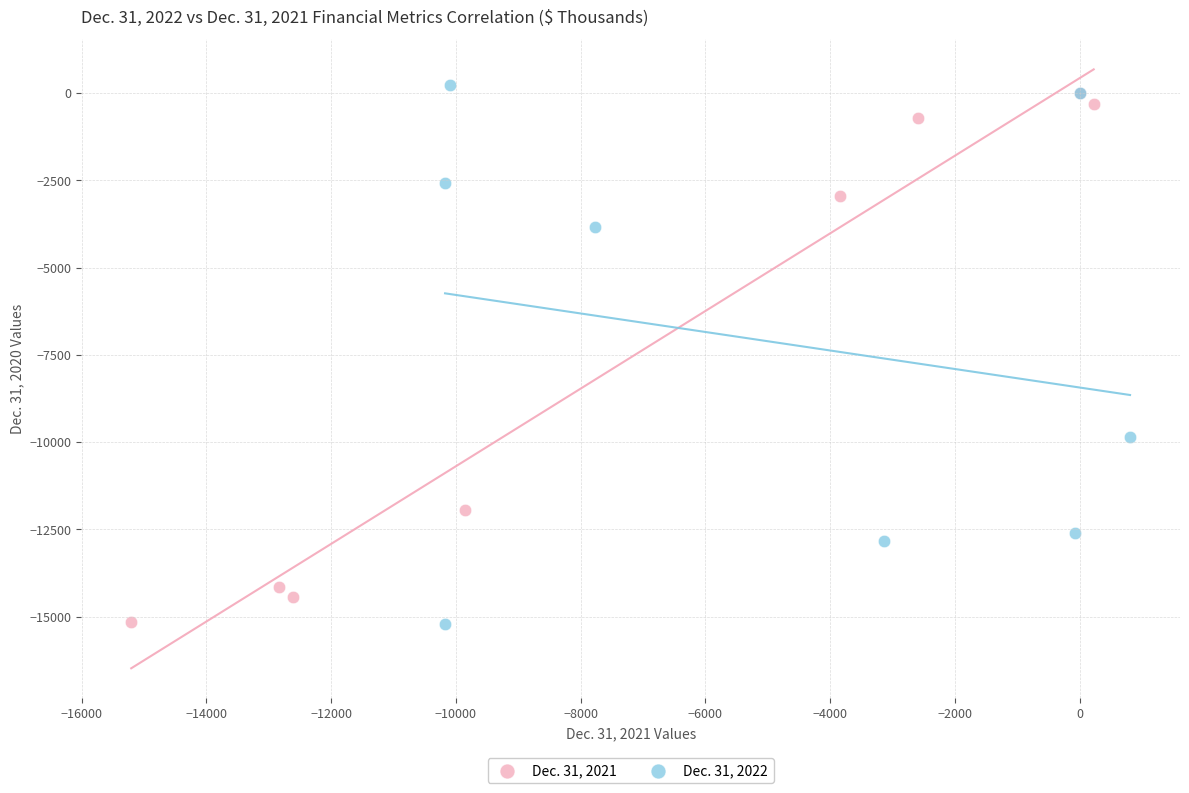

Which series has the largest Y range (max minus min)?

Dec. 31, 2022